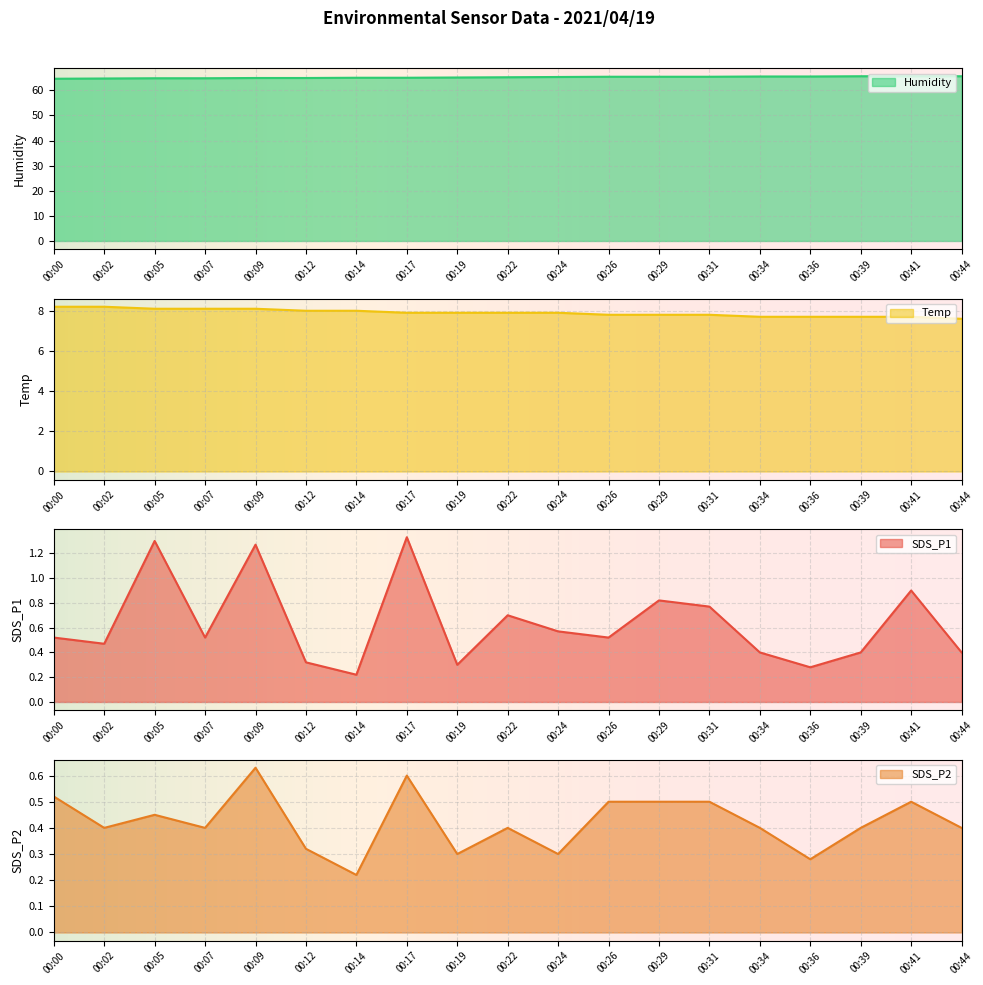

True or false: Humidity has more than 1 interior local peaks.

False